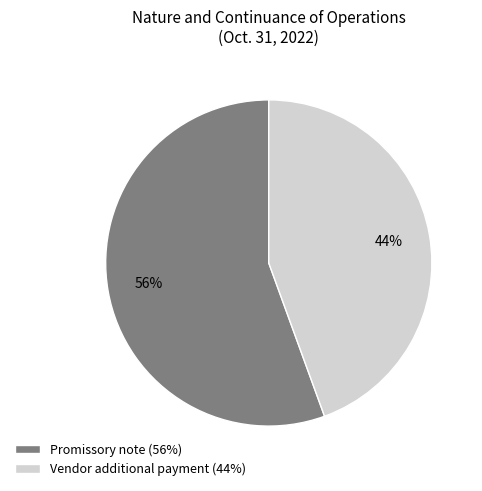

What percentage is the Promissory note slice, to the nearest percent?

56%